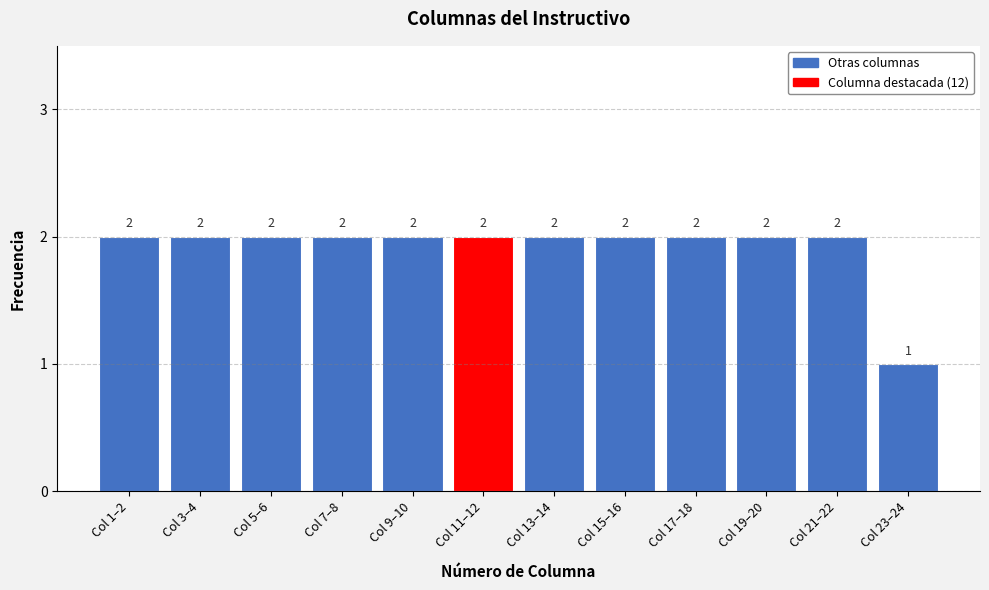

Reading right to left, what are all the values shown in this chart?

Col 23–24=1	Col 21–22=2	Col 19–20=2	Col 17–18=2	Col 15–16=2	Col 13–14=2	Col 11–12=2	Col 9–10=2	Col 7–8=2	Col 5–6=2	Col 3–4=2	Col 1–2=2